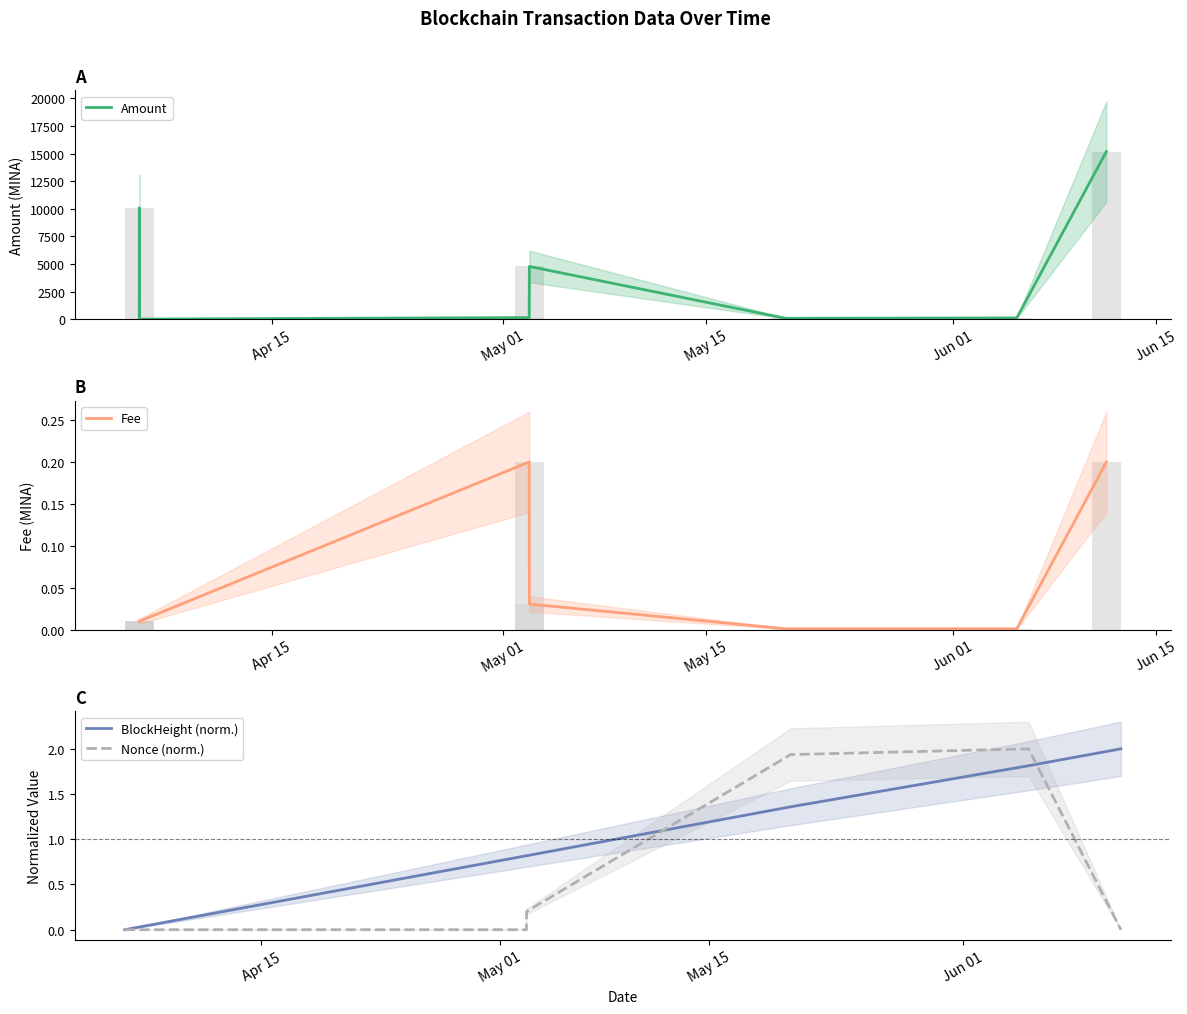

What is the maximum value for BlockHeight (norm.)?

2.0